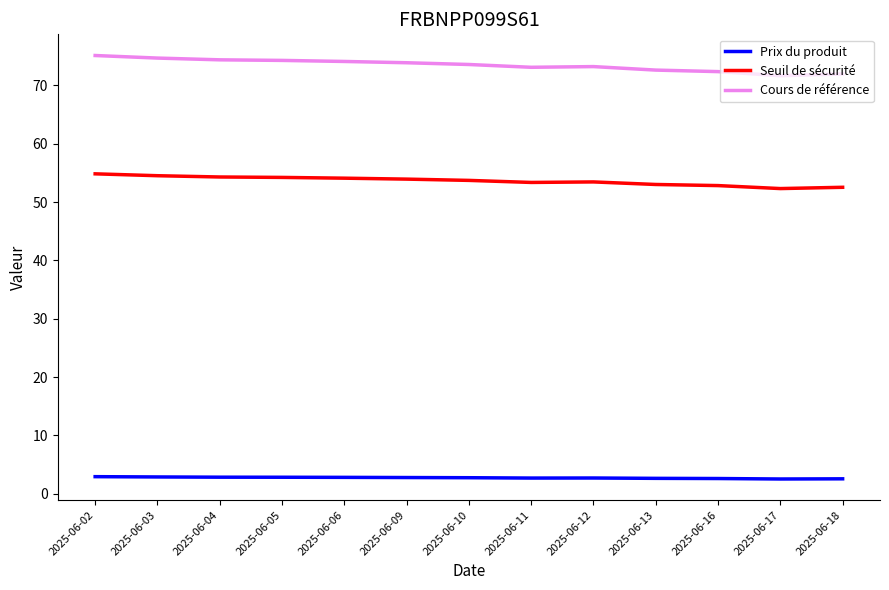

List the series in order of their overall mean, highest first.

Cours de référence, Seuil de sécurité, Prix du produit